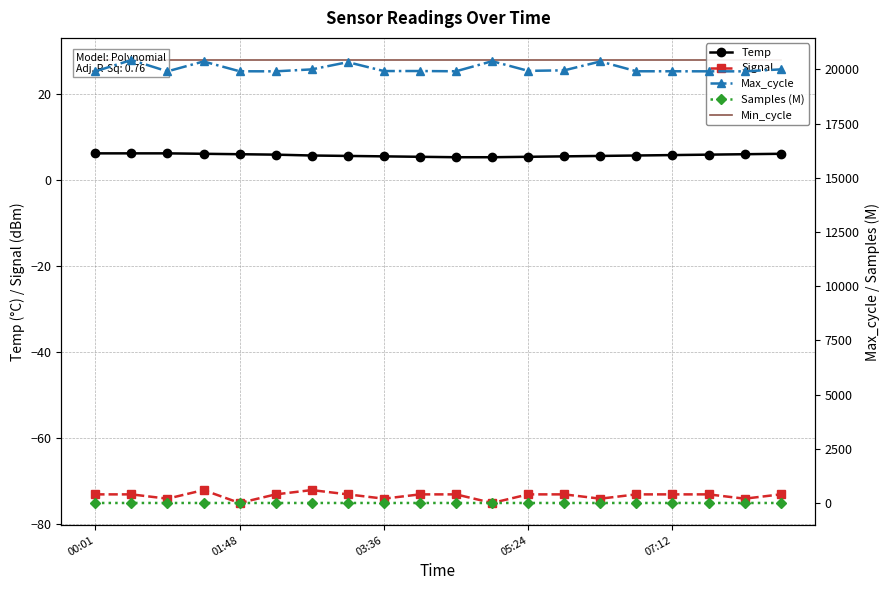

What is the maximum value for Min_cycle?

28.0